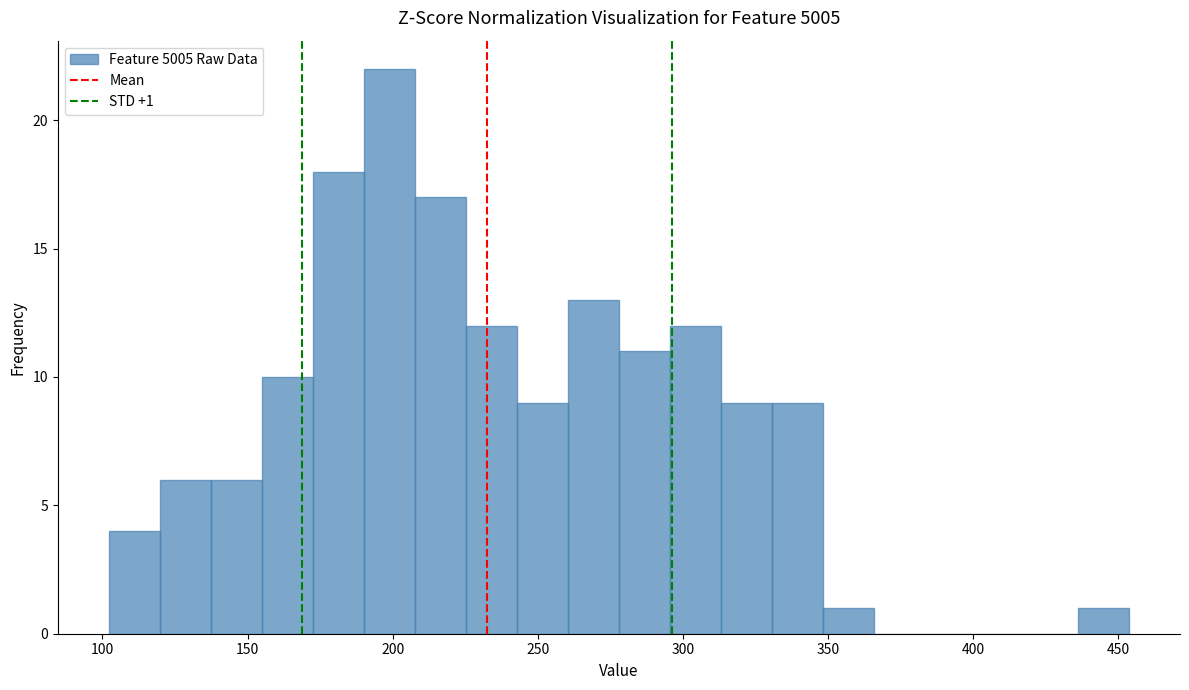

Read against the x-axis, roughly where is the centre of the tallest bar?

200